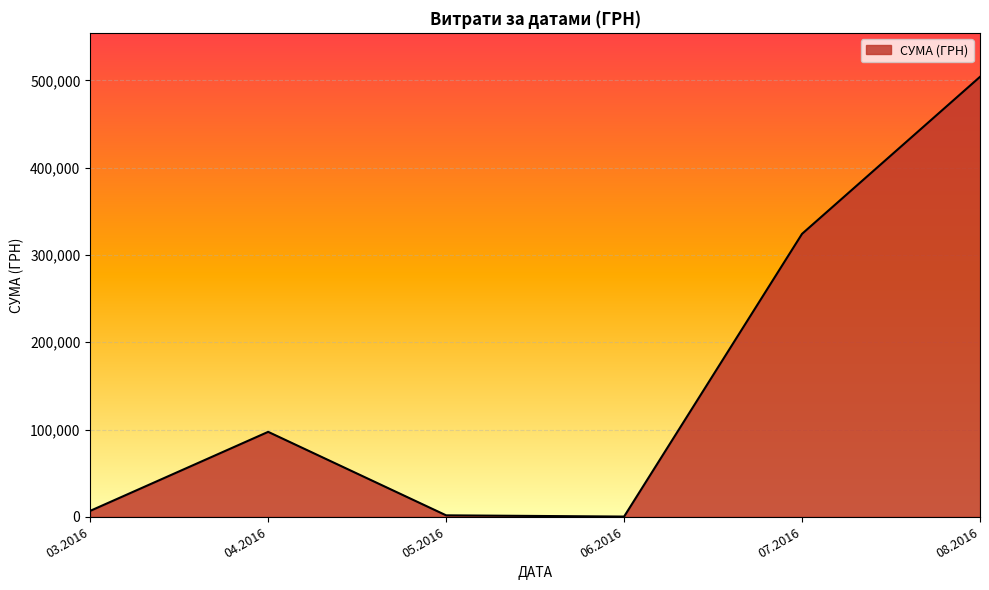

Count the number of categories in the chart.

6